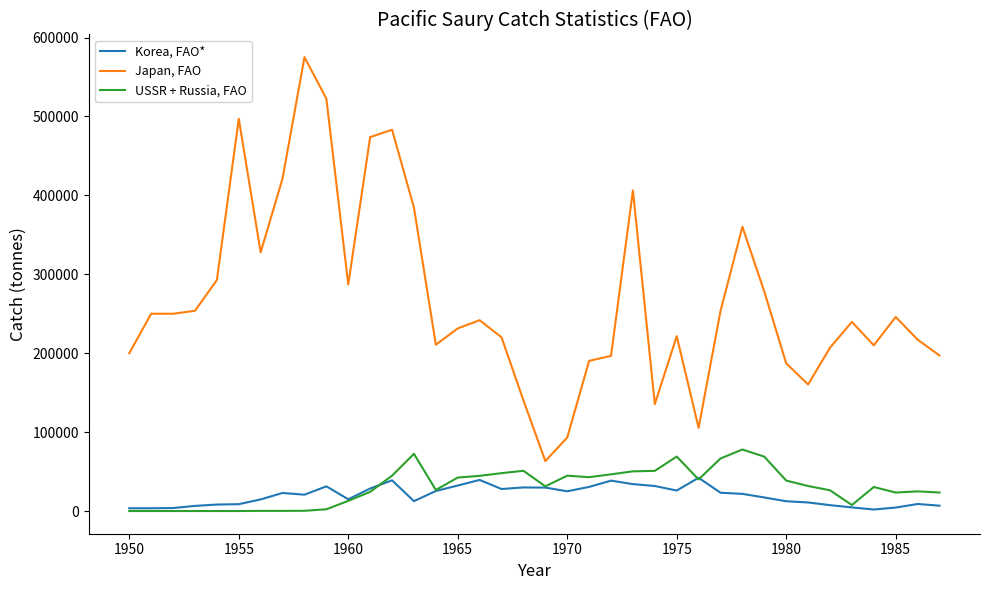

Which series has the largest range (max minus min)?

Japan, FAO